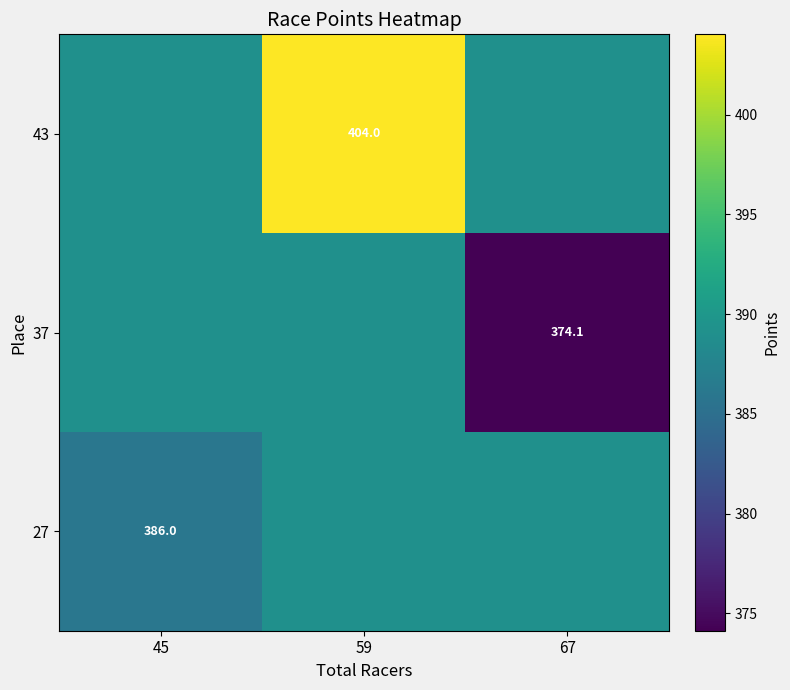

At which category is the sum across all series the highest?

59